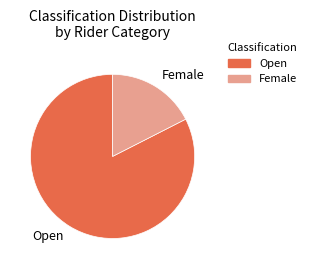

Is it true that Female is 7% of the pie?

False